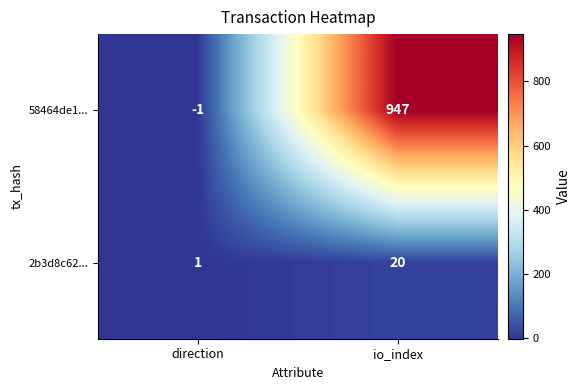

Reading left to right, what are all the values shown in this chart?

58464de1...: -1	947
2b3d8c62...: 1	20